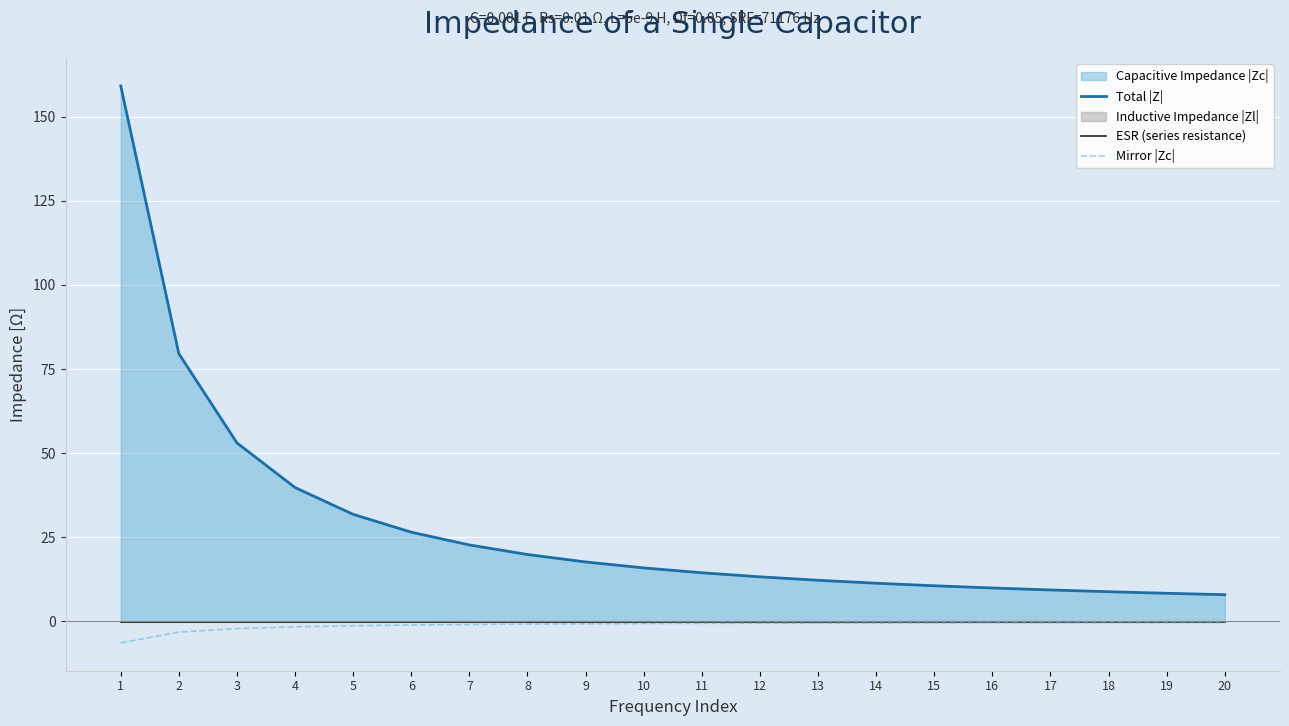

True or false: Total |Z| and Mirror |Zc| cross at least once.

False